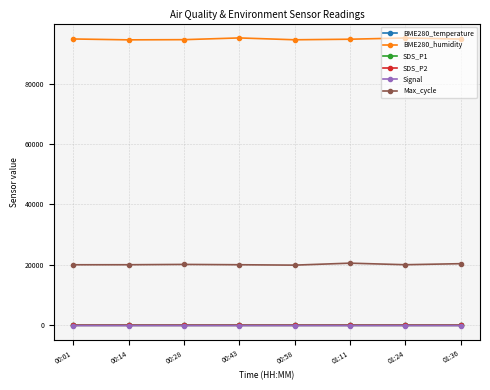

True or false: Max_cycle and SDS_P1 intersect in this chart.

False